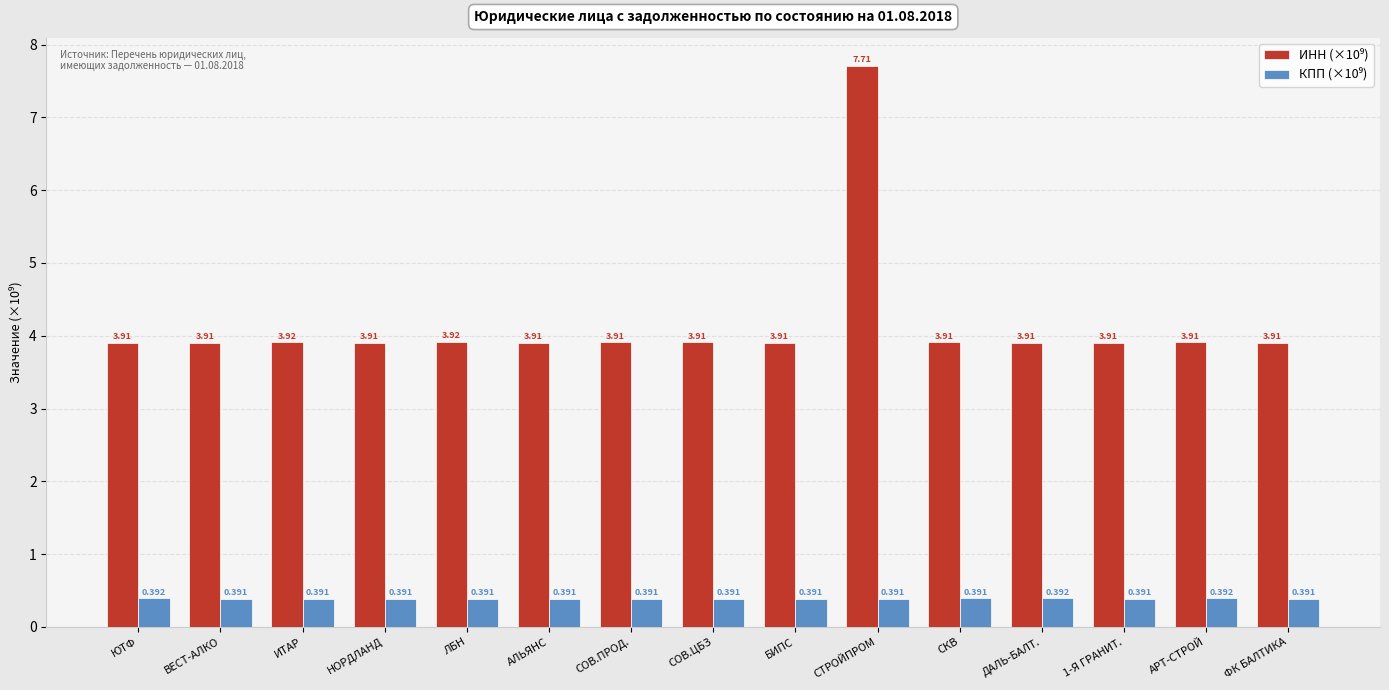

How many bars are there in each group?

2